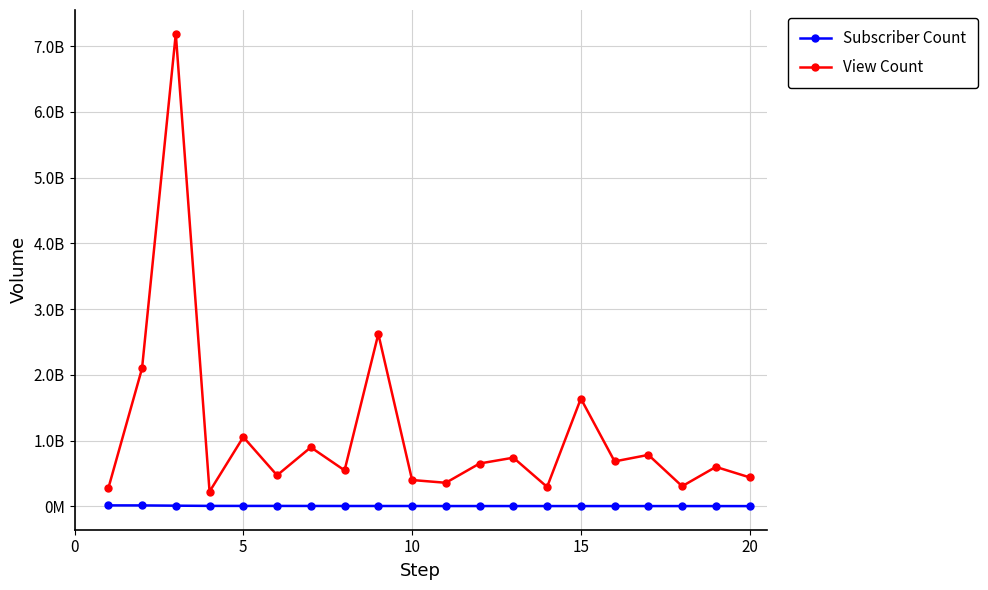

At how many categories does at least one series exceed 3978295247?

1